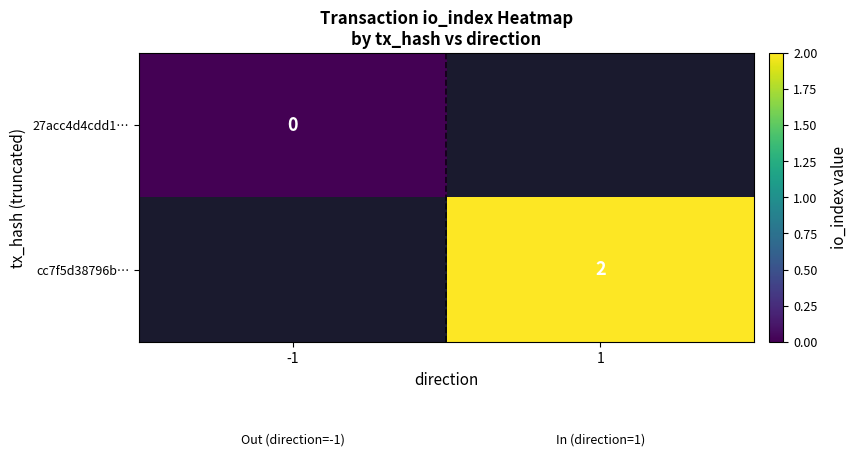

The value of cc7f5d38796b… at 1 is 1. True or false?

False